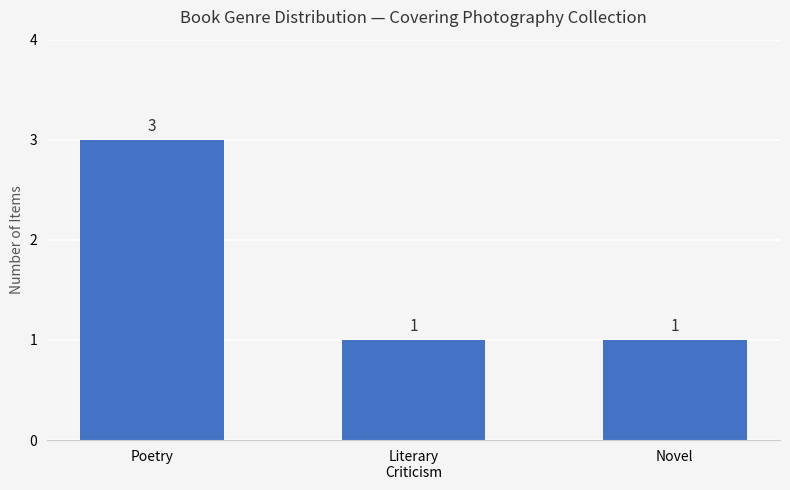

What is the greatest value displayed?

3